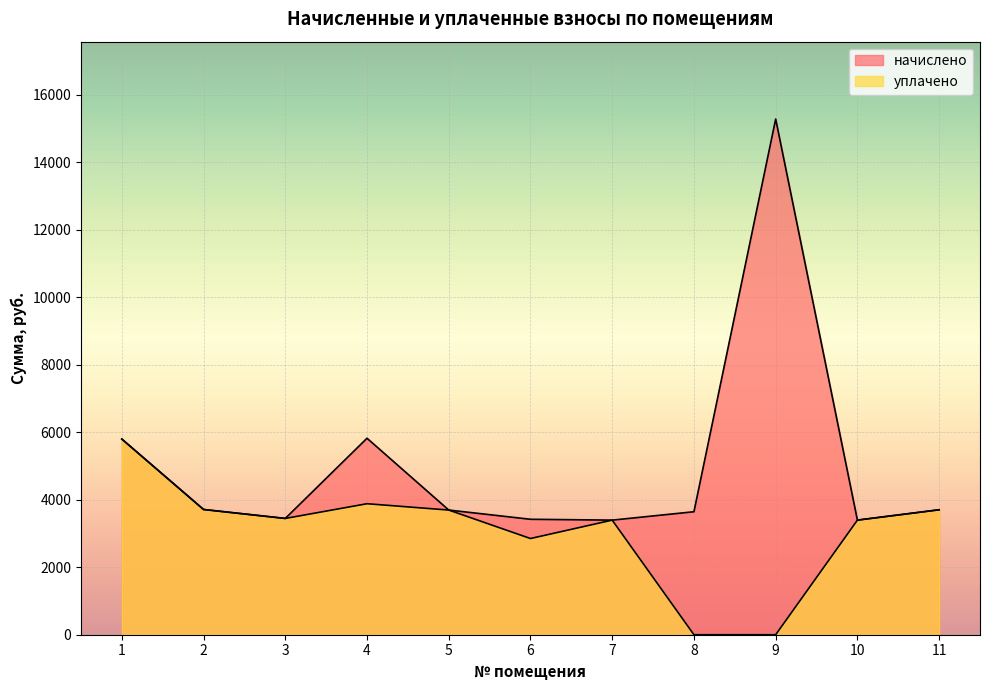

True or false: уплачено and начислено cross at least once.

False